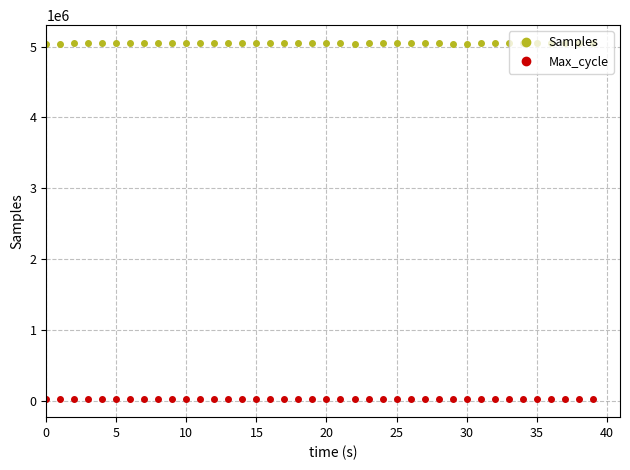

What is the sum of all Samples values?

201932263